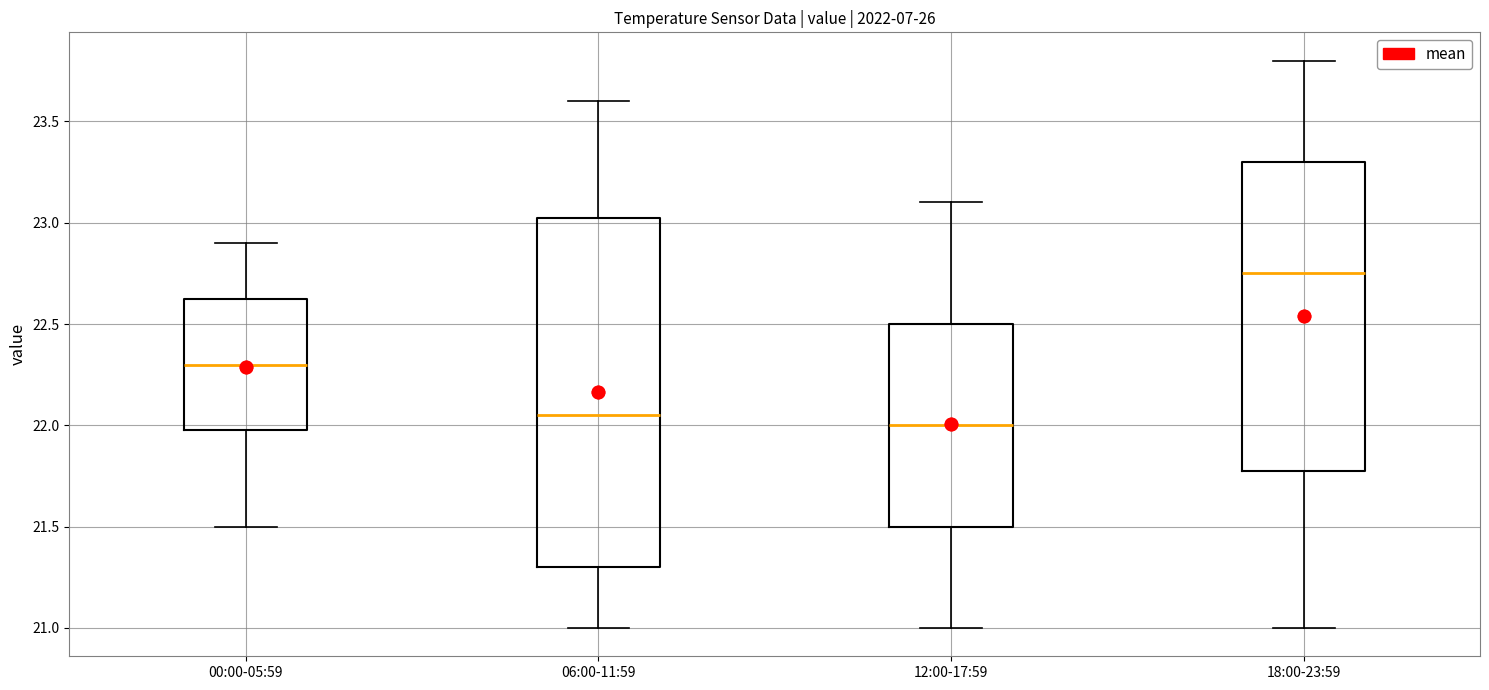

Which box is the tallest, from its lower edge to its upper edge?

06:00-11:59